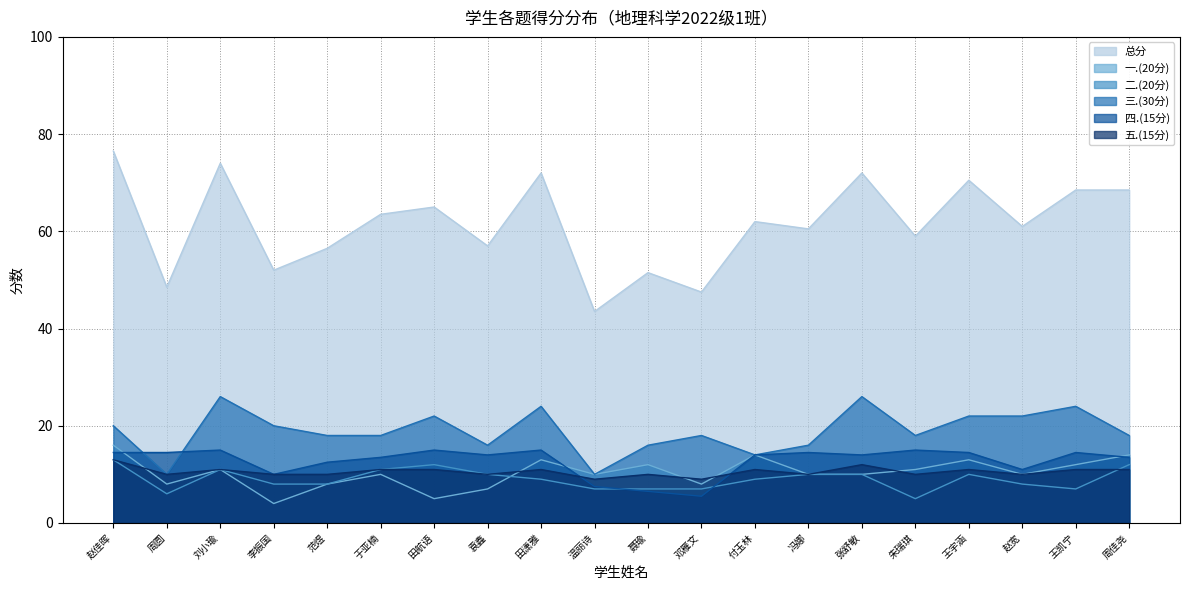

Read the 总分 value at 张舒敏.

72.0